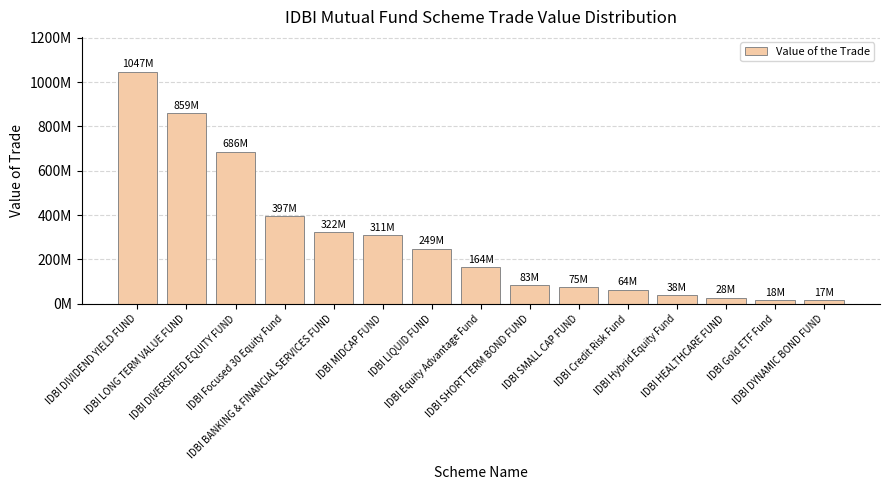

What is the average value?

290525670.4